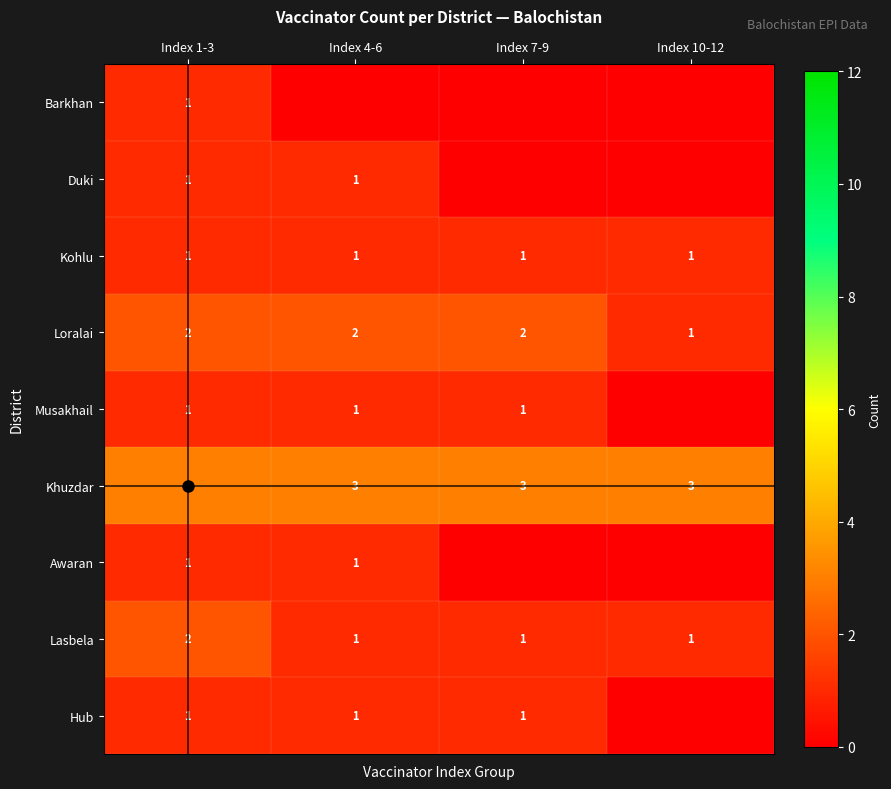

What is the sum of the Loralai values at Index 4-6 and Index 10-12?

3